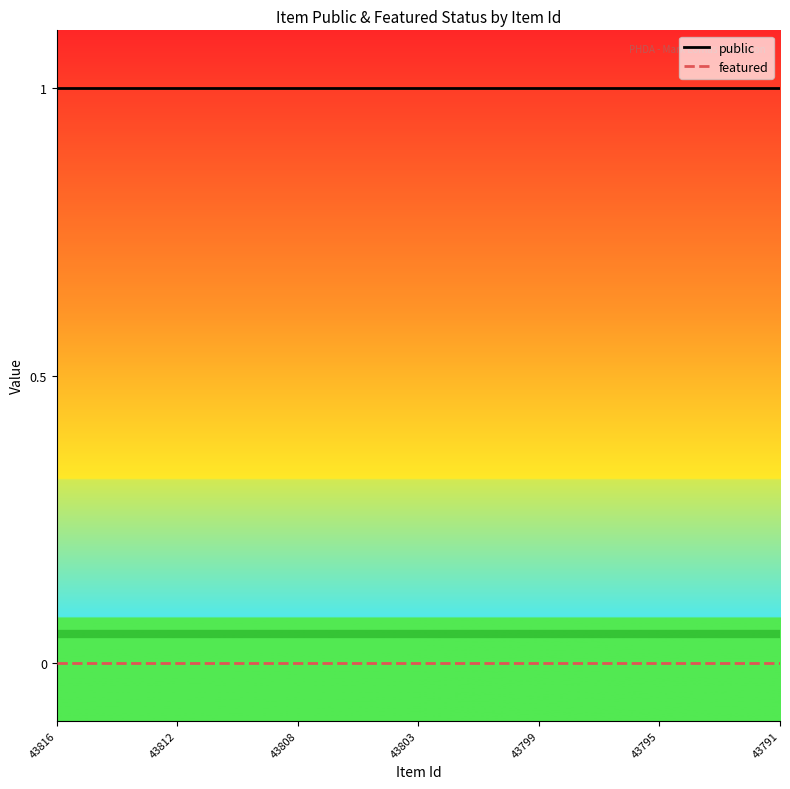

How many series are shown in this chart?

2